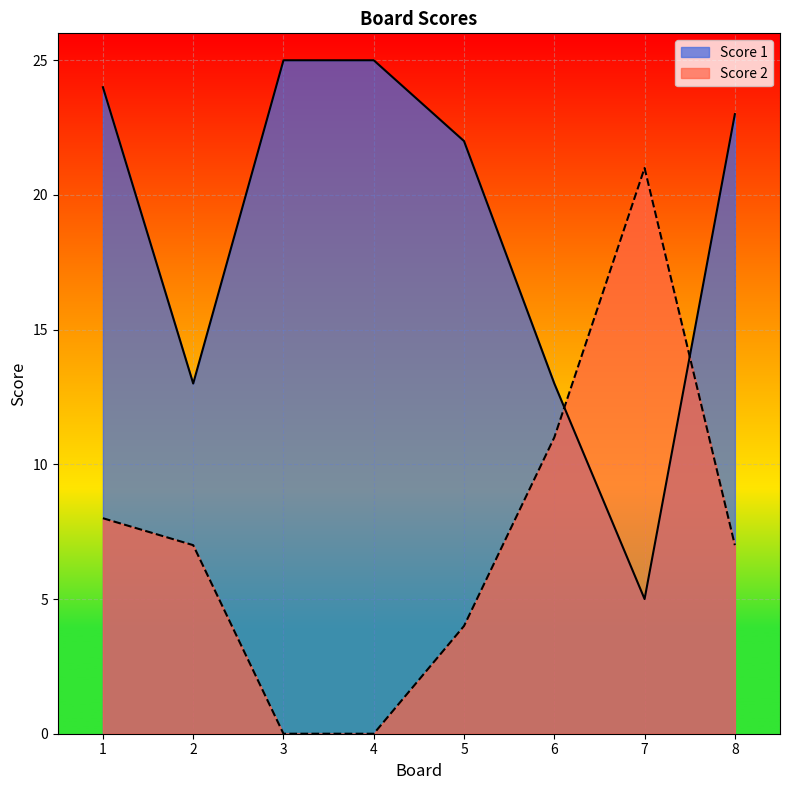

What are all the series names shown in the legend?

Score 1, Score 2